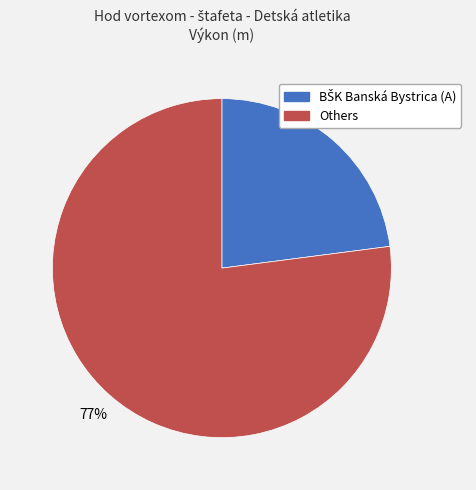

To the nearest percent, what is the difference between the largest and smallest slice percentages?

54%